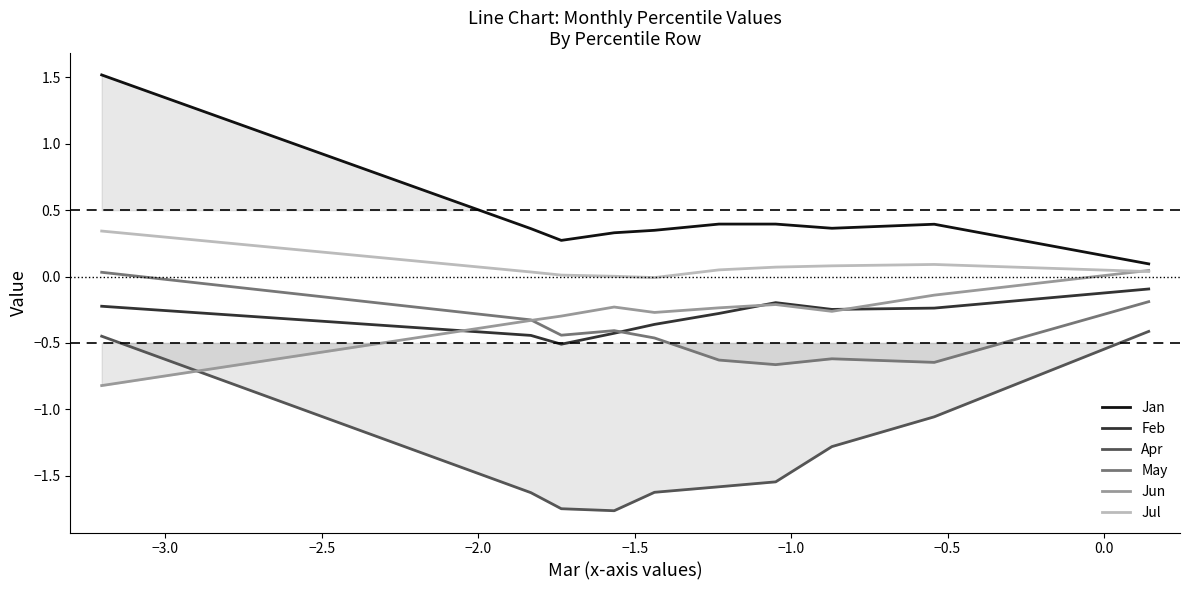

True or false: Jul and Feb intersect in this chart.

False